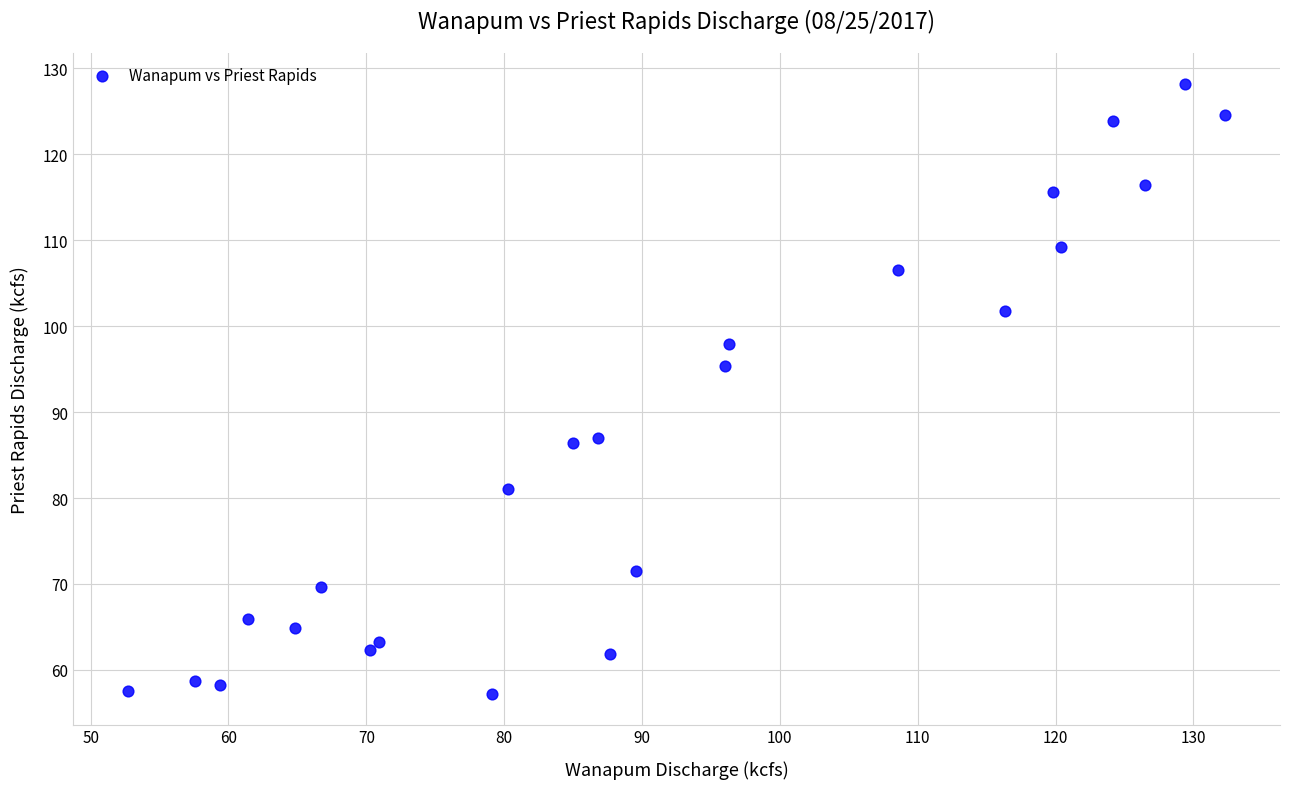

What is the range of X values (max minus min)?

79.6